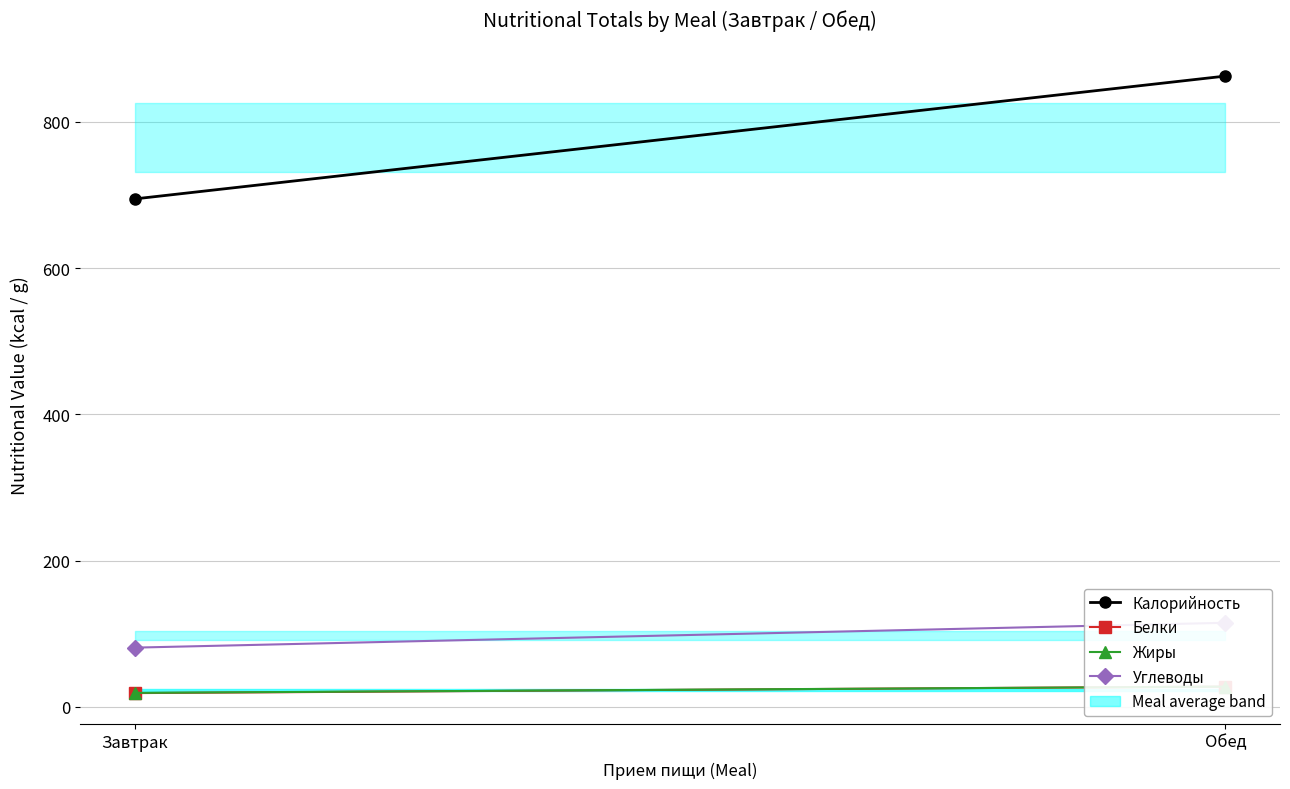

List the labels in order of Жиры value, smallest first.

Завтрак, Обед